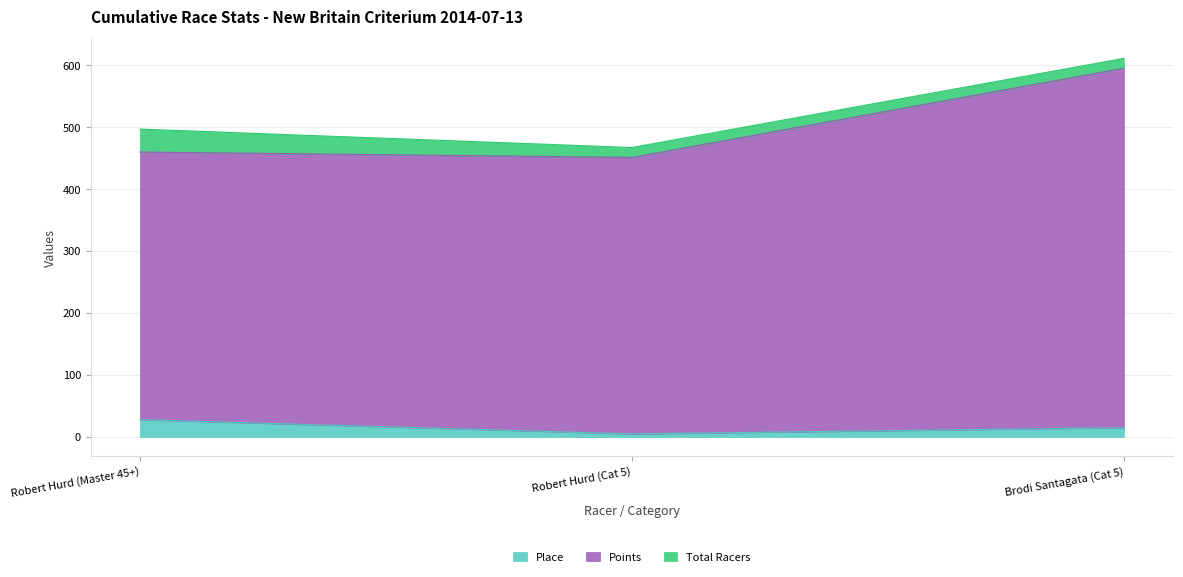

What are all the series names shown in the legend?

Place, Points, Total Racers